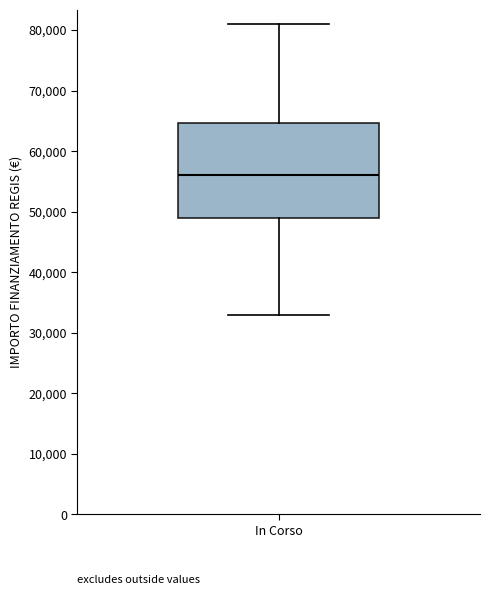

Transcribe this box plot: give where the median line is, the range the box spans, and where the two whiskers end, as read against the y-axis. The values are not printed on the chart, so give them approximately, as read against the axis.

median 56000, box 49000 to 65000, whiskers 33000 to 81000